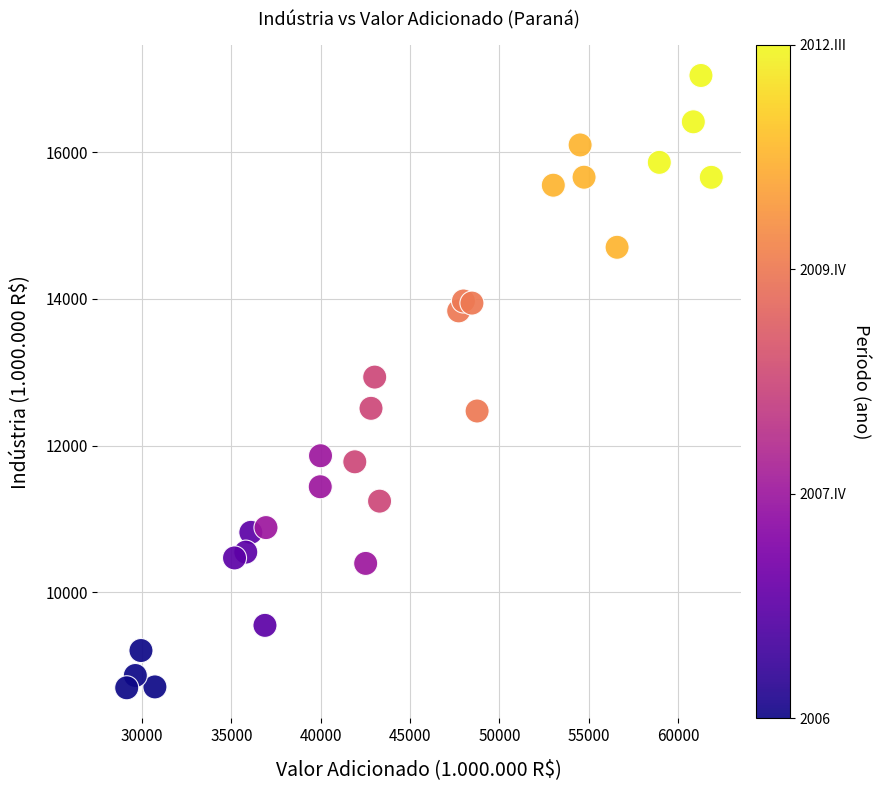

What is the range of Y values (max minus min)?

8342.1